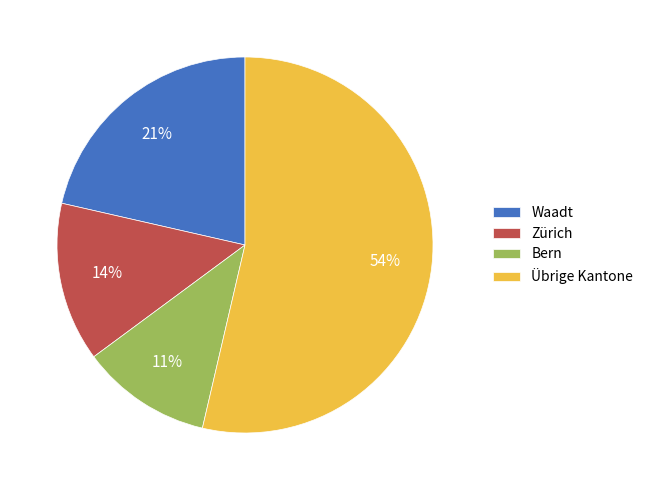

Do Übrige Kantone and Waadt together represent more than half of the pie?

Yes